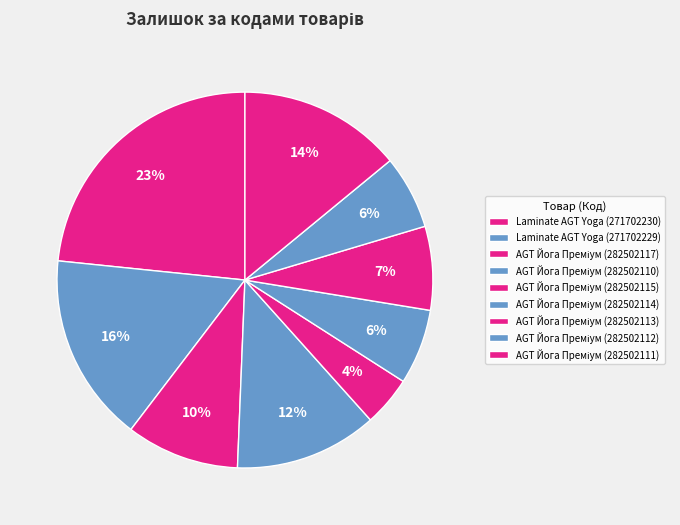

How many slices are in this pie chart?

9